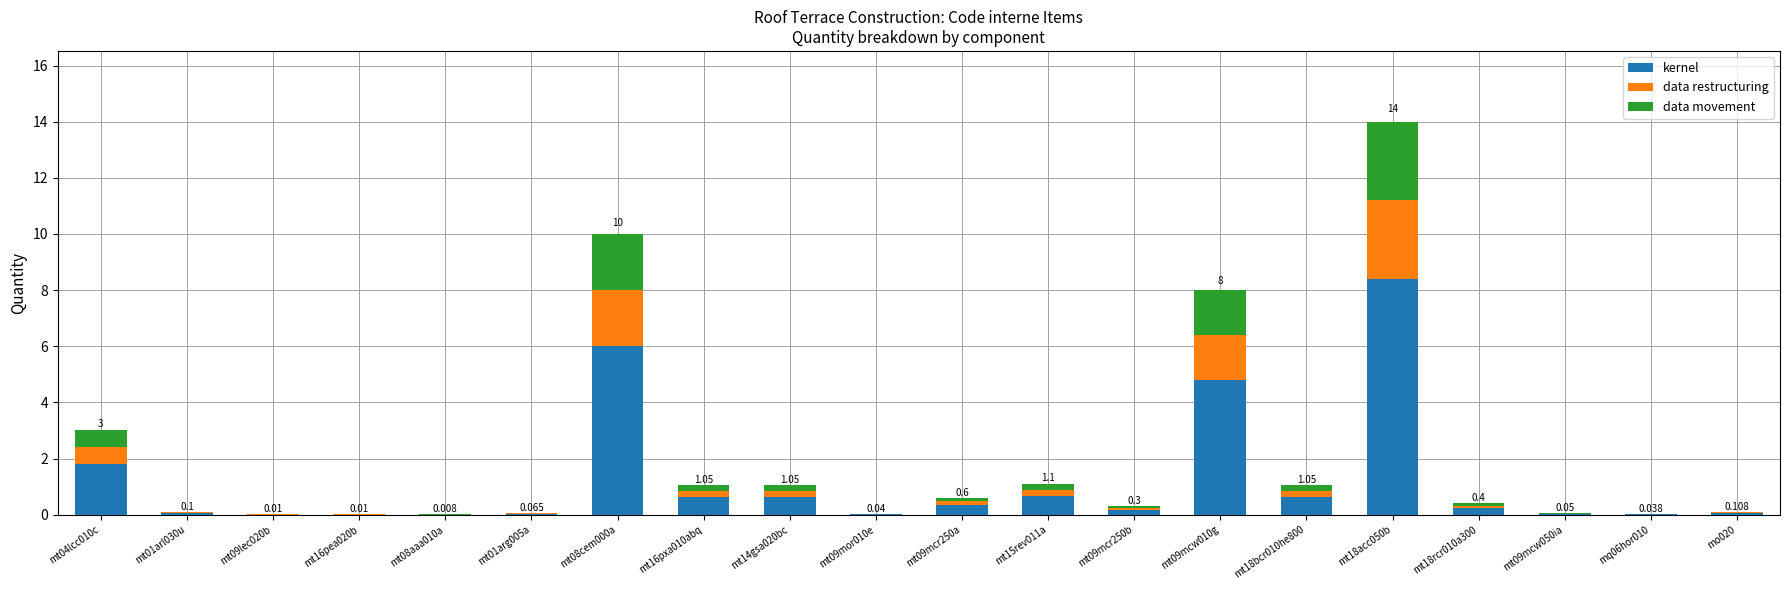

Are the bars horizontal?

No